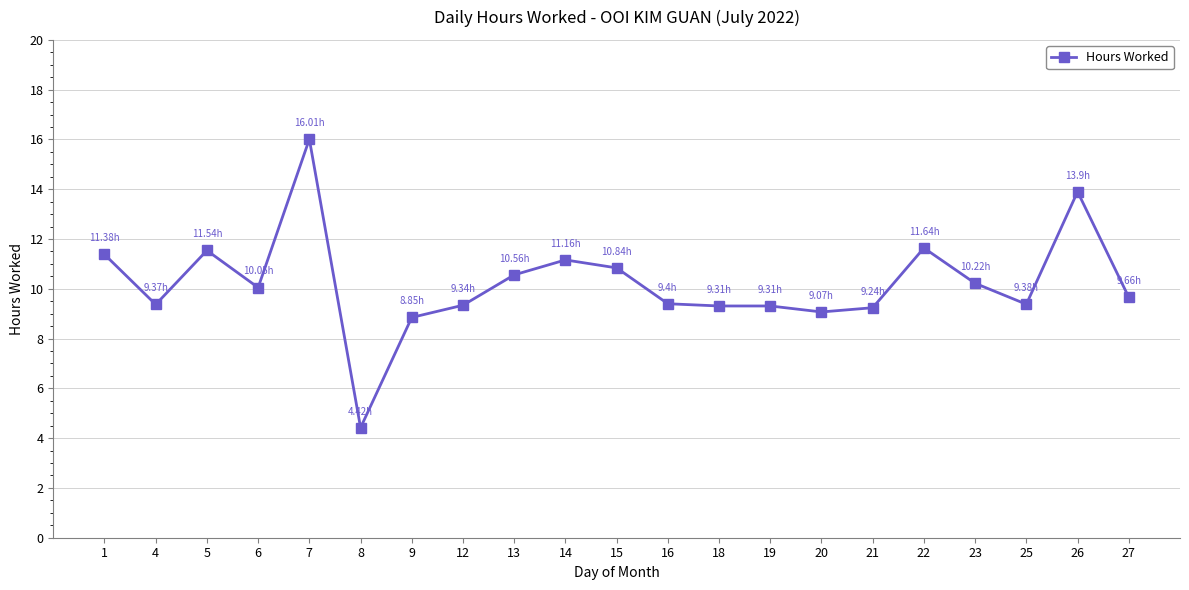

What is the difference between the maximum and minimum values?

11.6